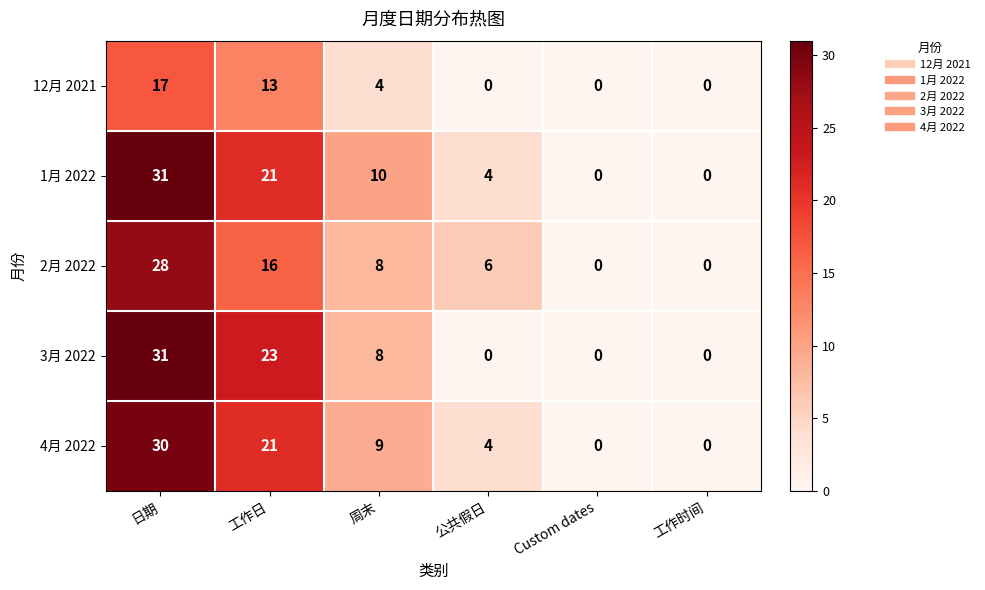

Reading left to right, transcribe all the data shown in this chart.

12月 2021: 17	13	4	0	0	0
1月 2022: 31	21	10	4	0	0
2月 2022: 28	16	8	6	0	0
3月 2022: 31	23	8	0	0	0
4月 2022: 30	21	9	4	0	0